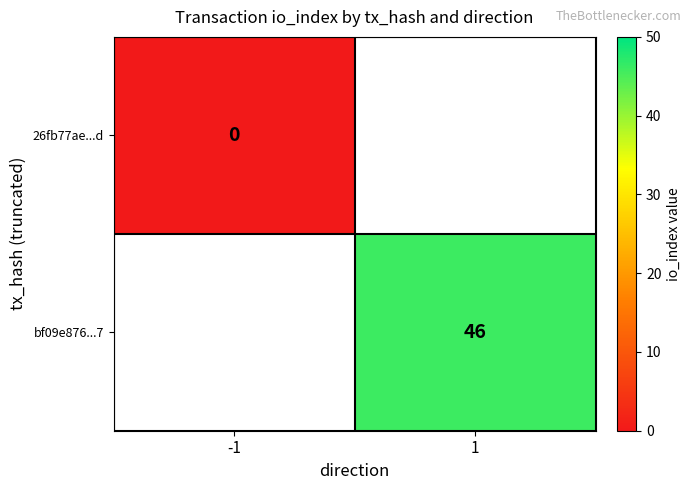

What is the greatest value displayed?

46.0